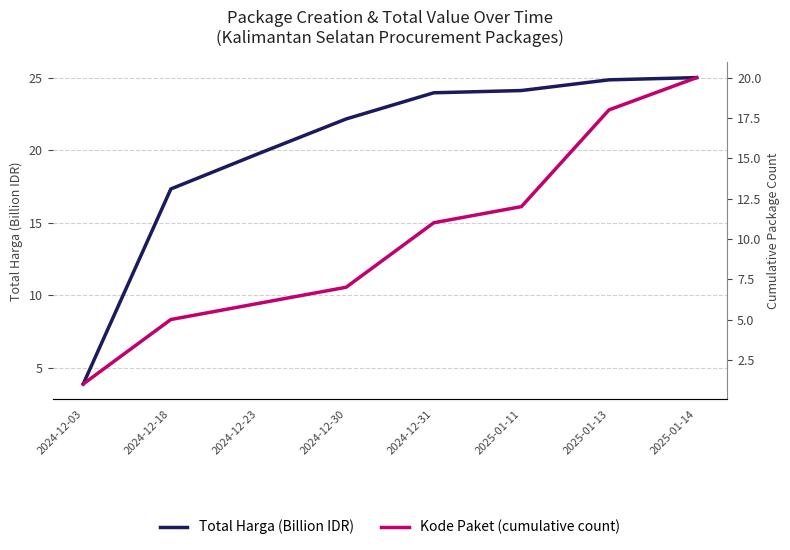

Reading left to right, what are all the values shown in this chart?

Total Harga (Billion IDR): 3.9	17.3	19.8	22.2	24.0	24.1	24.9	25.0
Kode Paket (cumulative count): 1.0	5.0	6.0	7.0	11.0	12.0	18.0	20.0